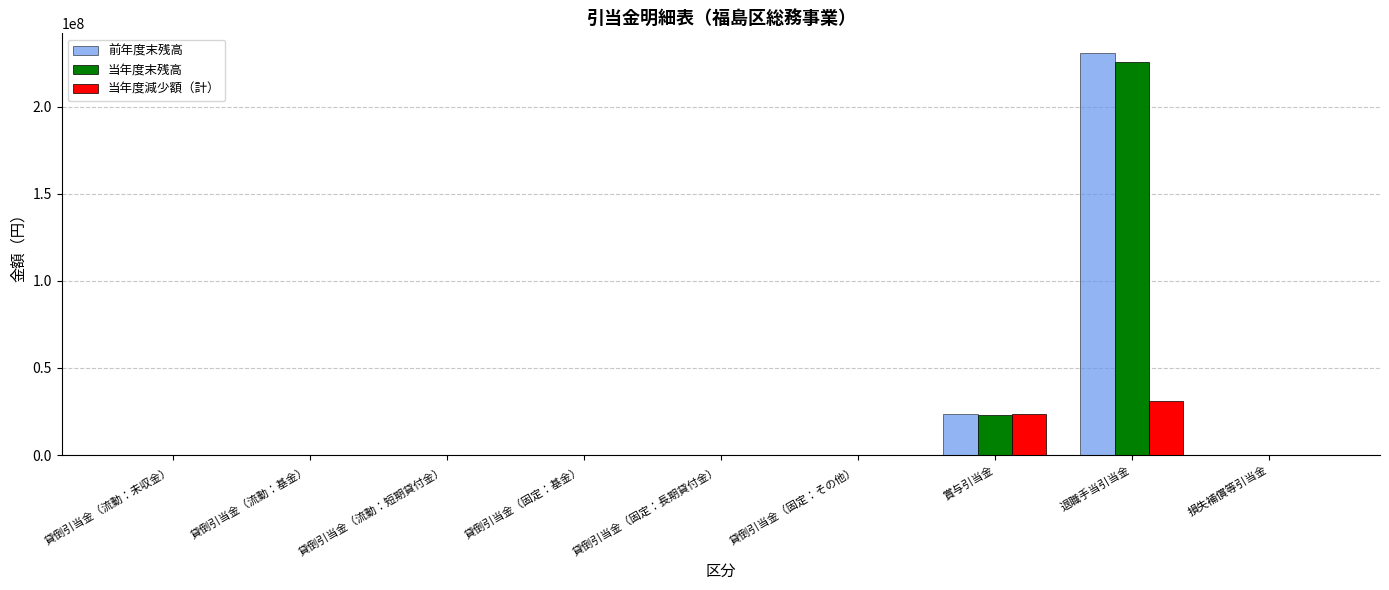

True or false: 前年度末残高 has a value of 98011 at 貸倒引当金（流動：未収金）.

True